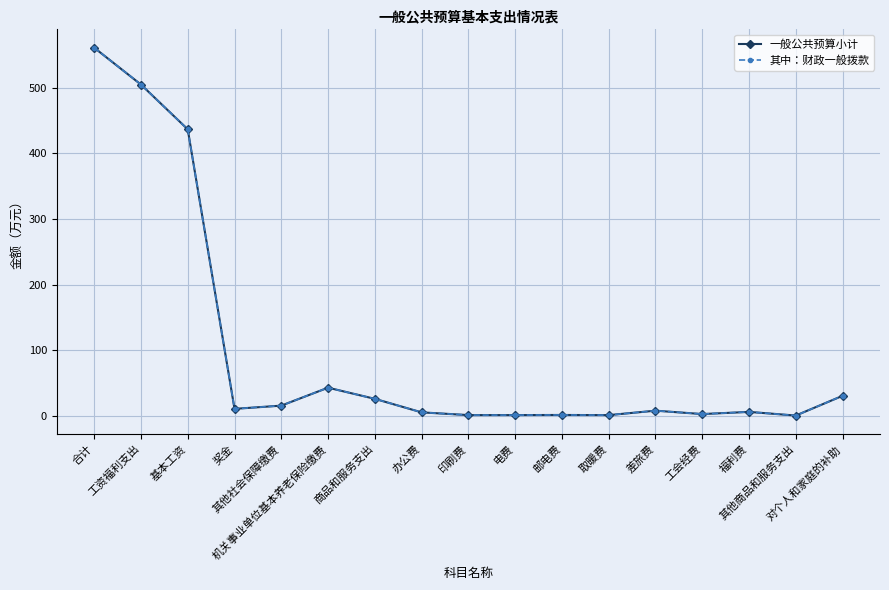

At which category does the chart reach its peak across all series?

合计